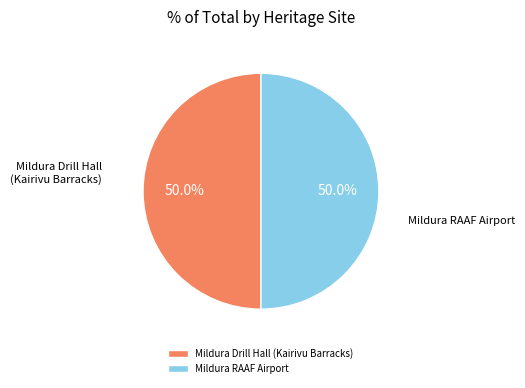

To the nearest percent, what is the average slice percentage?

50%